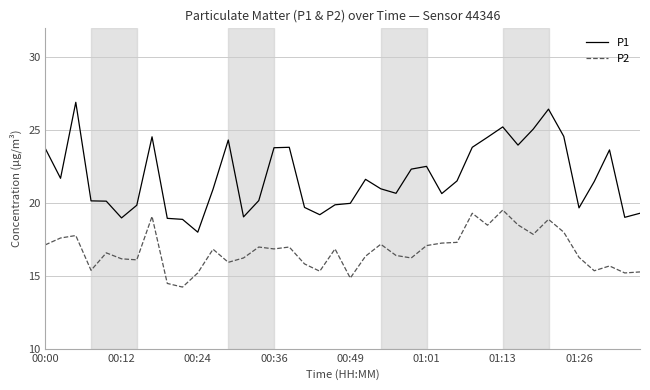

What is the smallest value displayed?

14.2